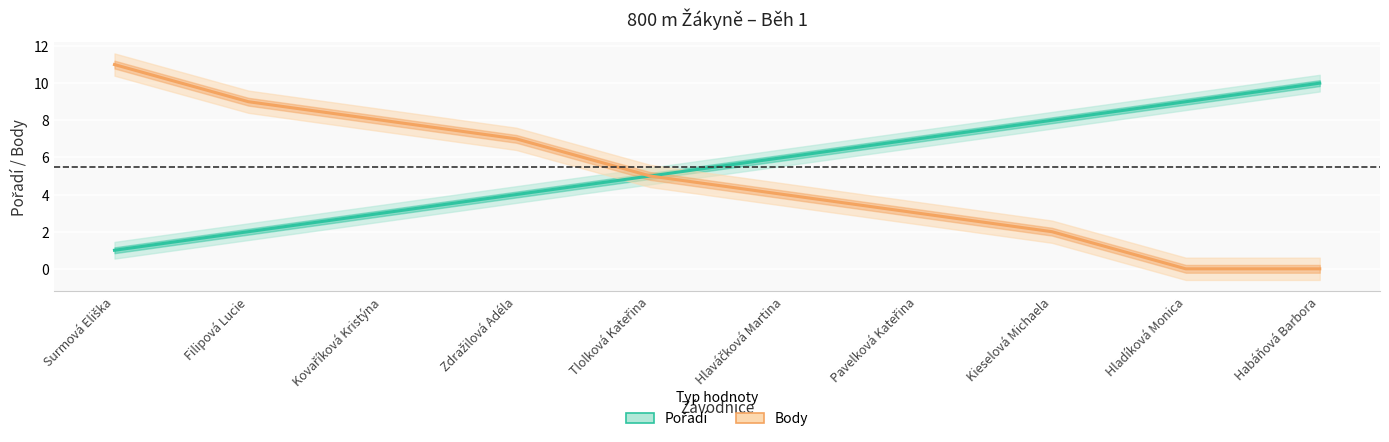

What is the label of the 3rd point from the left?

Kovaříková Kristýna